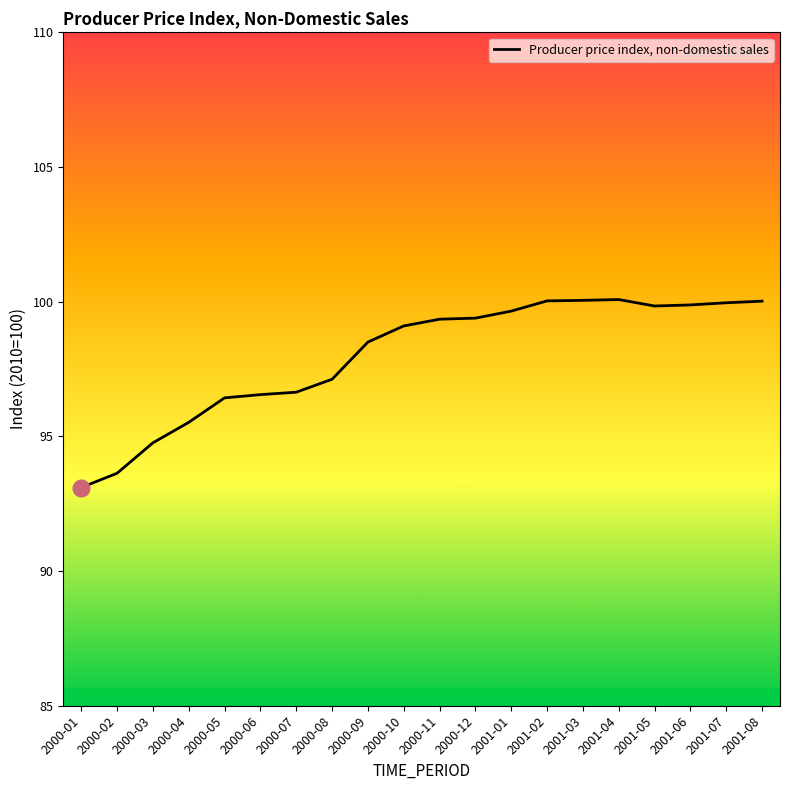

True or false: the data shows 94.8 at 2000-03.

True